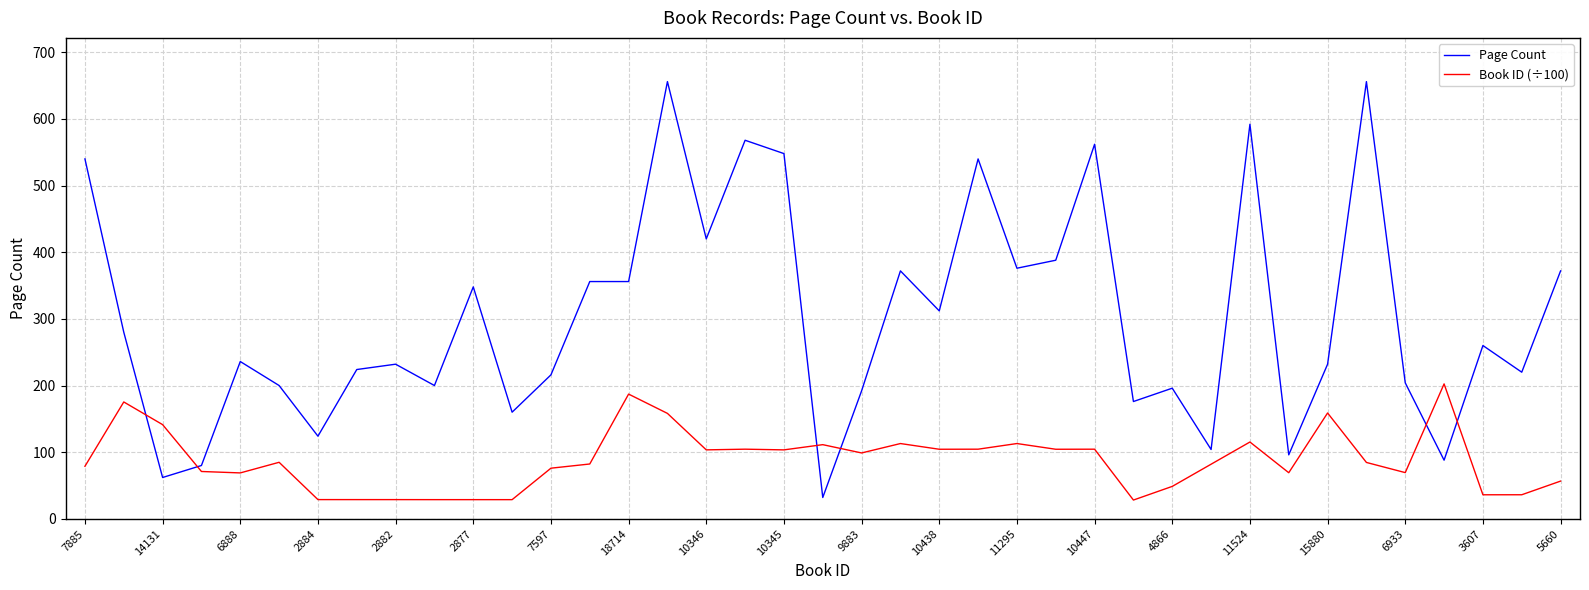

Which series has the largest total across all categories?

Page Count